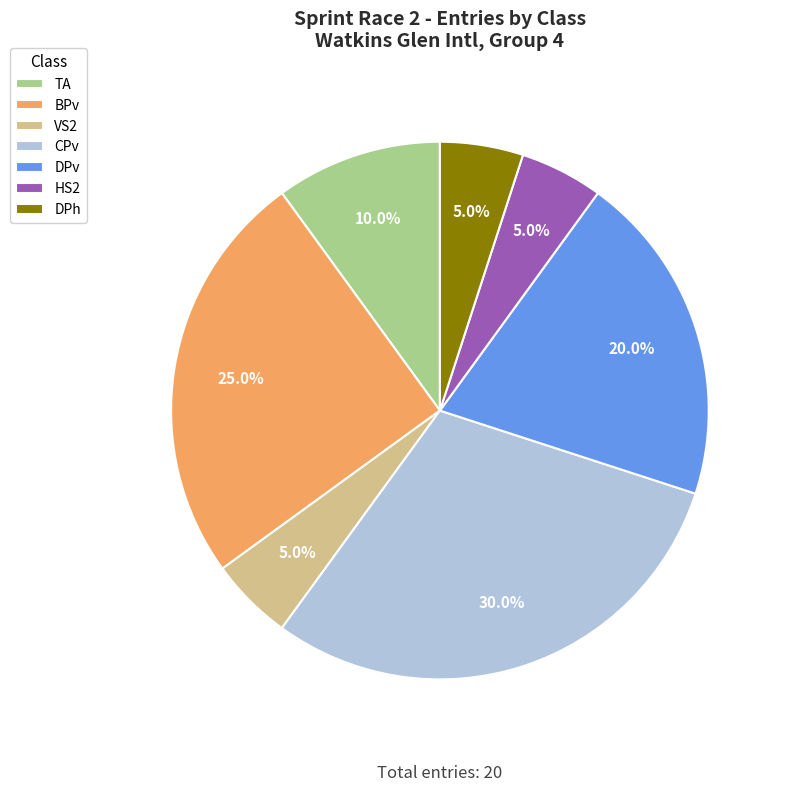

What is the total percentage of BPv and TA?

35.0%